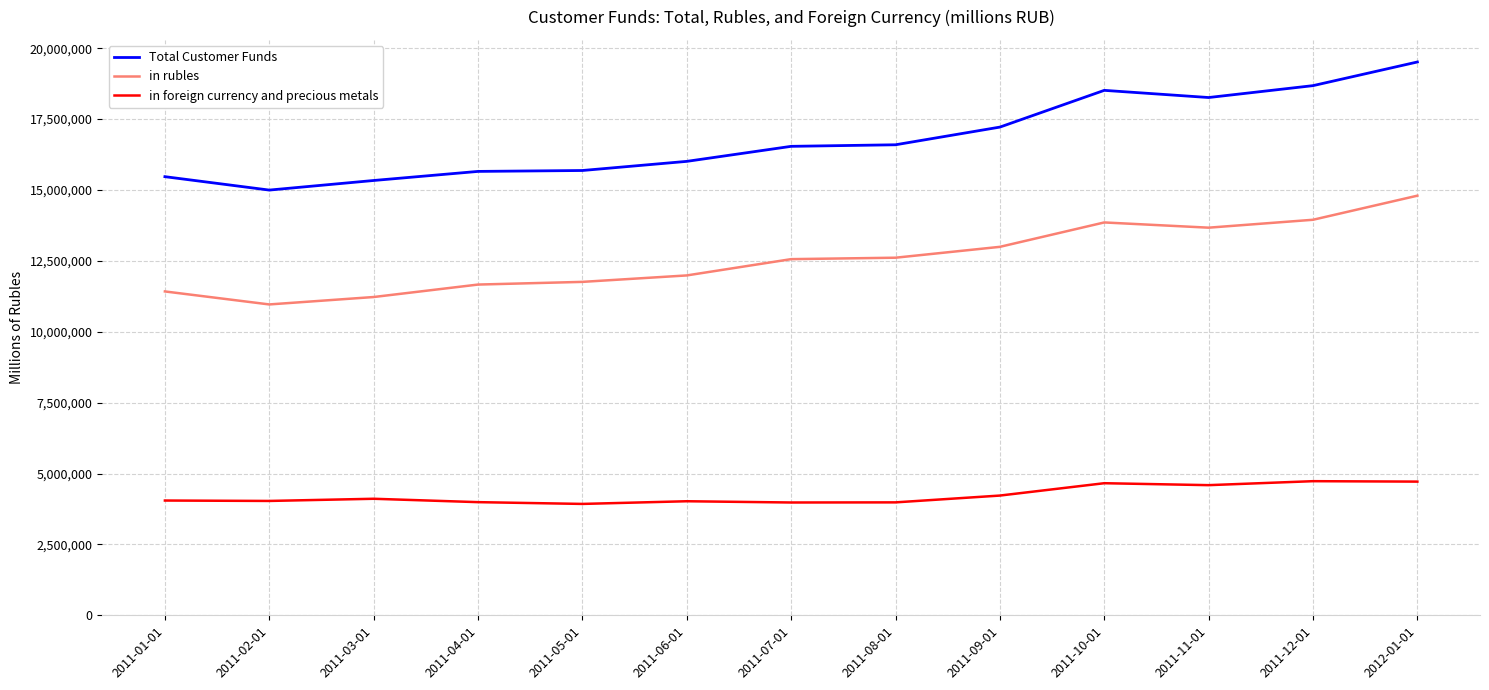

The value of in rubles at 2011-01-01 is 11422396. True or false?

True